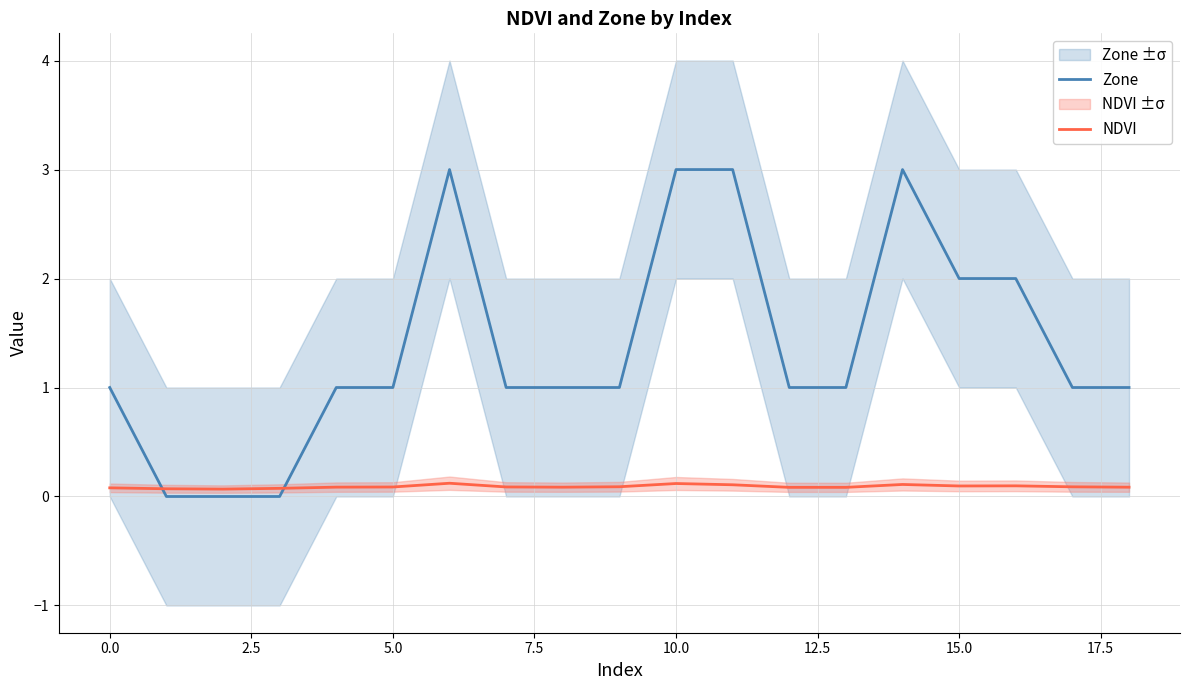

How many NDVI values are between 0 and 1?

19